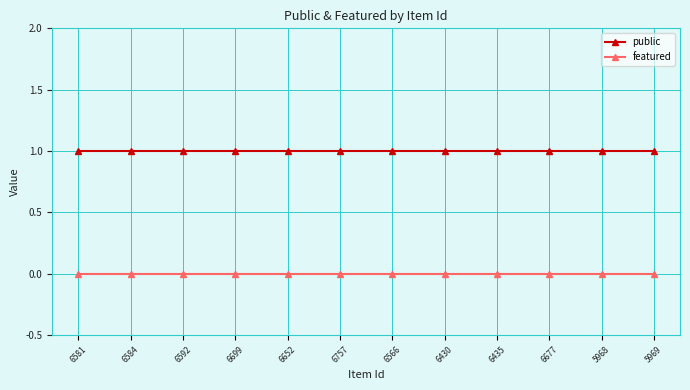

True or false: featured and public intersect in this chart.

False